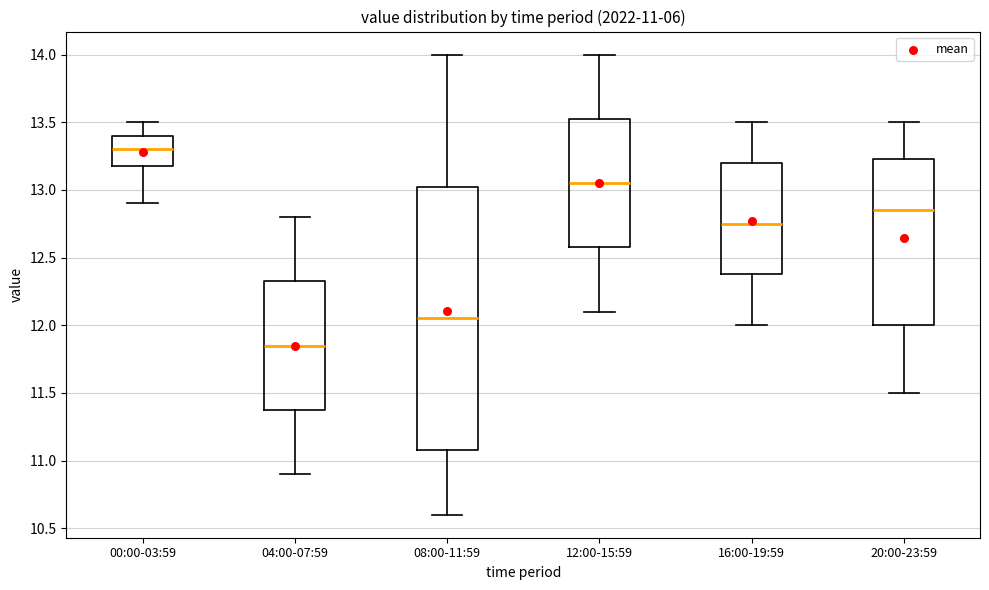

Which box is the tallest, from its lower edge to its upper edge?

08:00-11:59